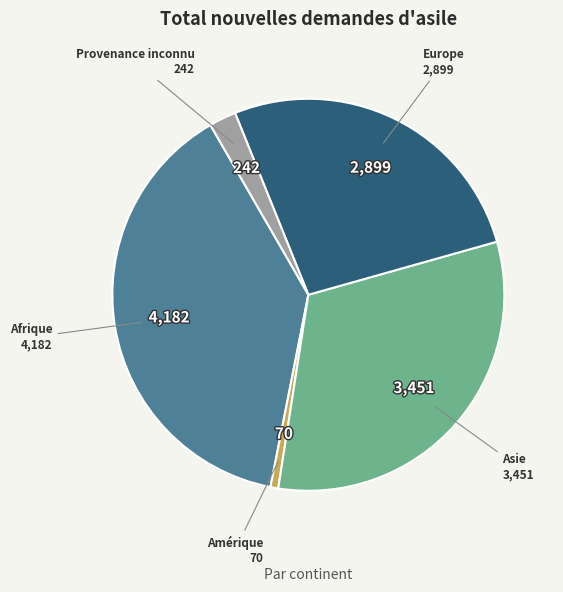

Approximately how many times larger is the value at Provenance inconnu compared to Amérique?

3.5